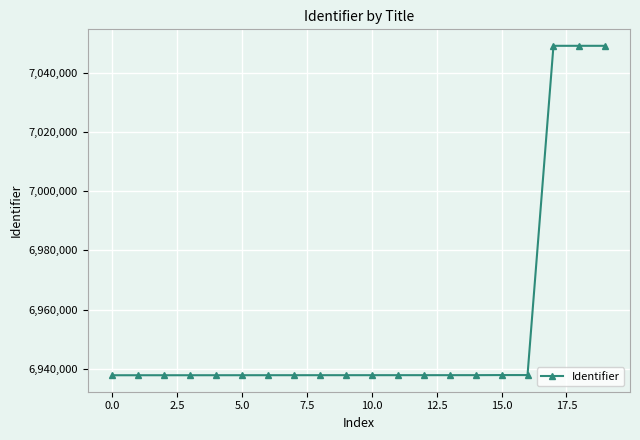

What is the sum of all values?

139089723